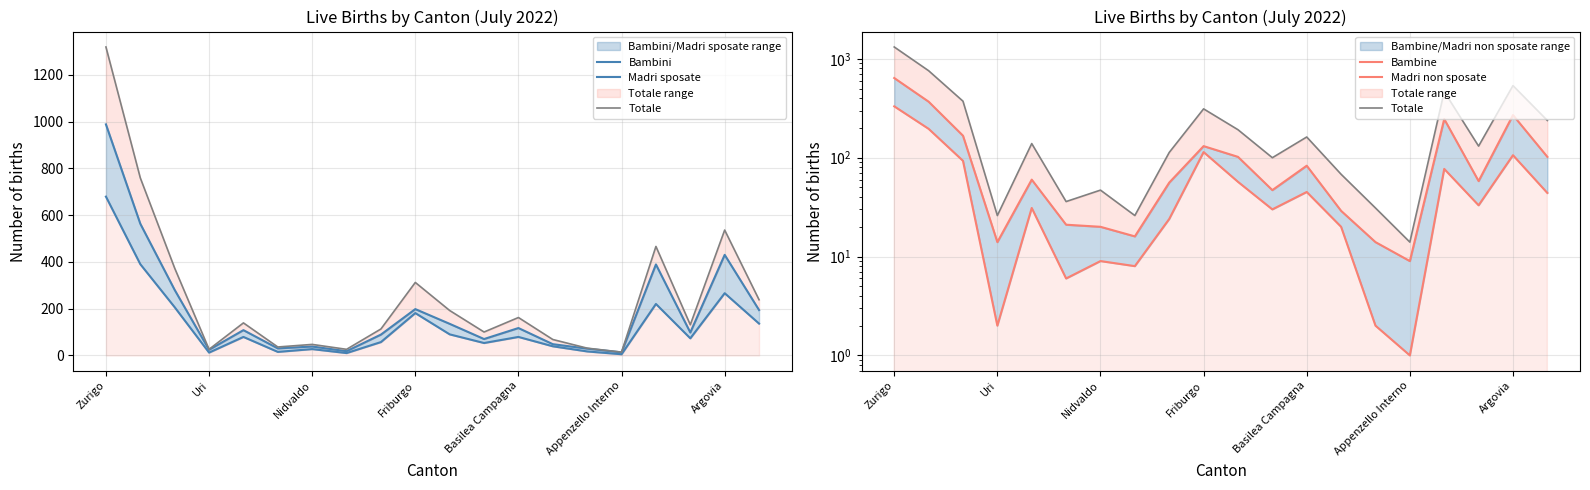

Is the value of Madri non sposate at 13 greater than the value of Bambine at Basilea Campagna?

No